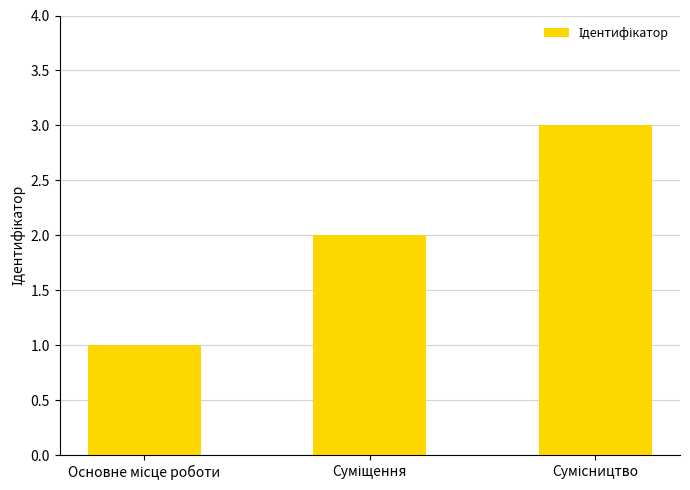

What is the maximum value shown in the chart?

3